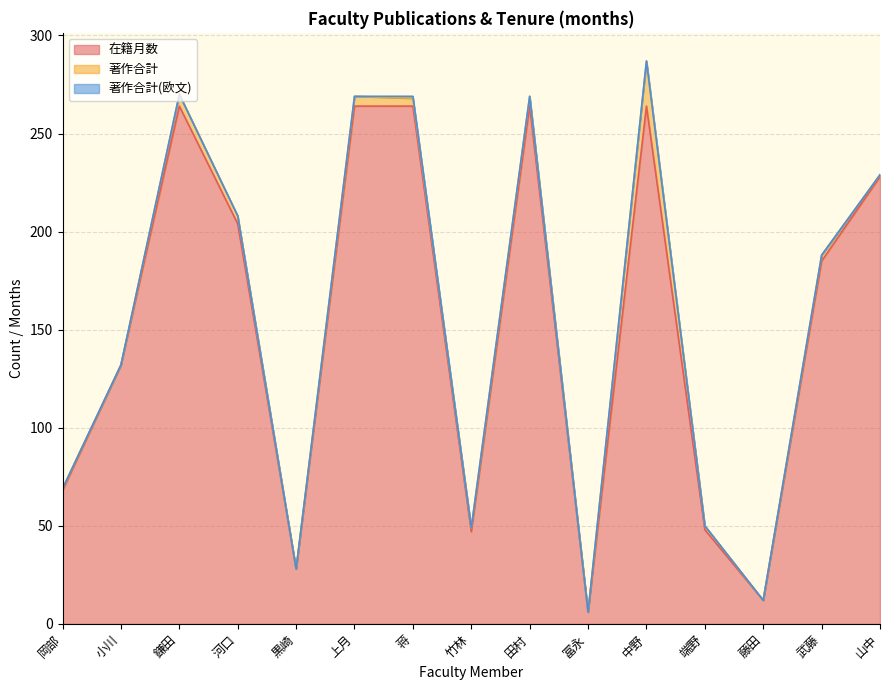

At how many categories does at least one series exceed 41?

12